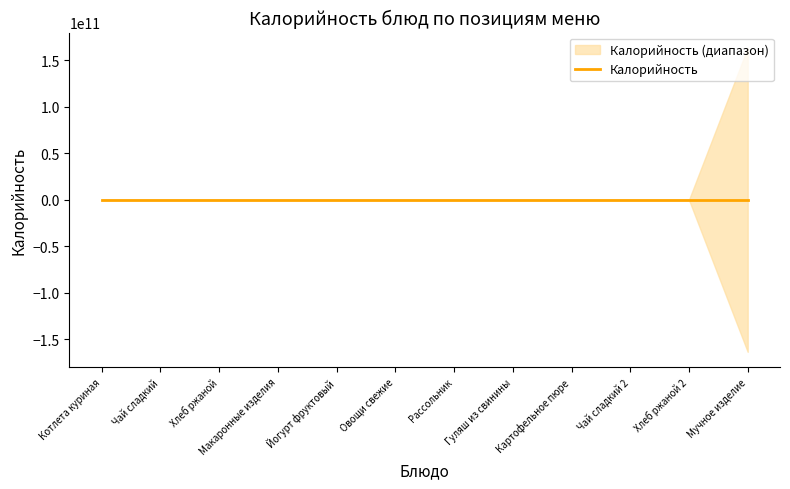

What is the average value?

93